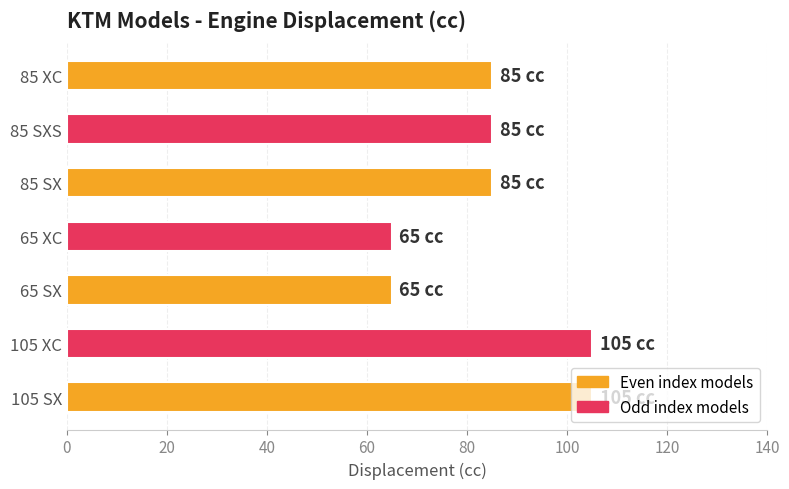

The chart shows a value of 114 at 85 XC. True or false?

False